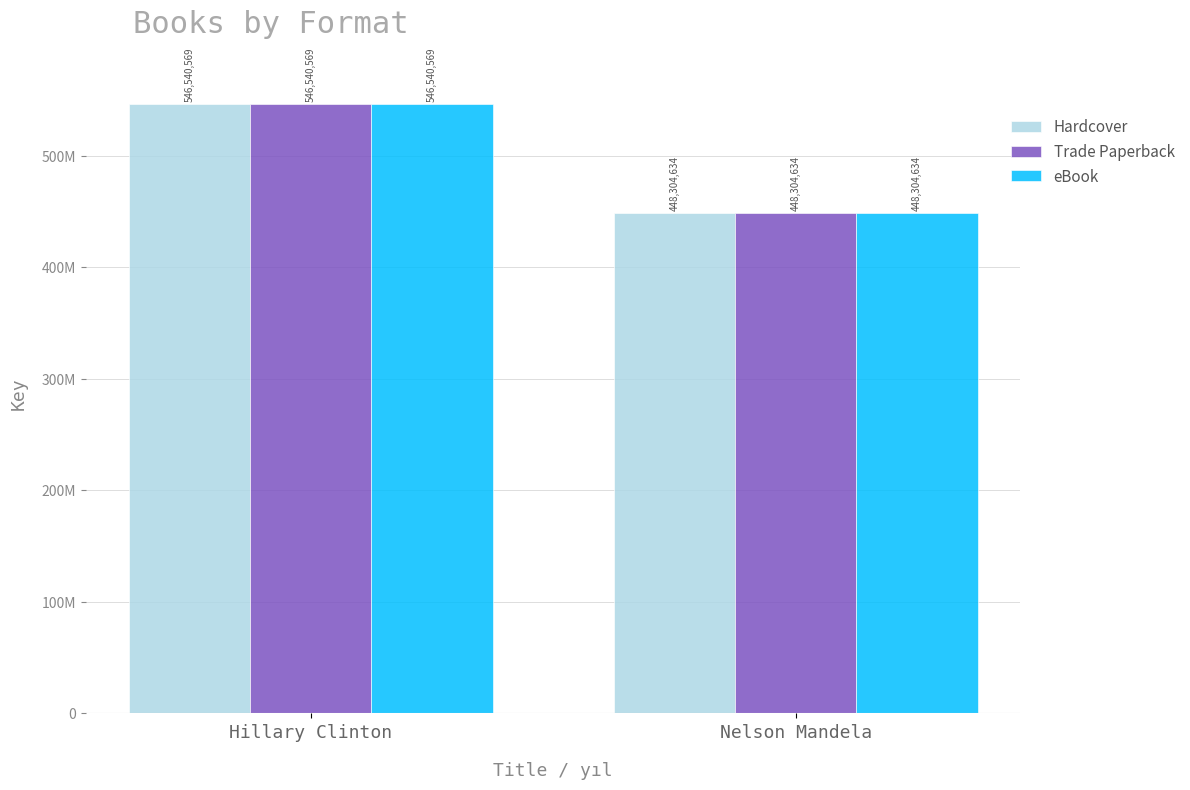

Reading left to right, extract all data points from this chart.

Hardcover: 546540569	448304634
Trade Paperback: 546540569	448304634
eBook: 546540569	448304634